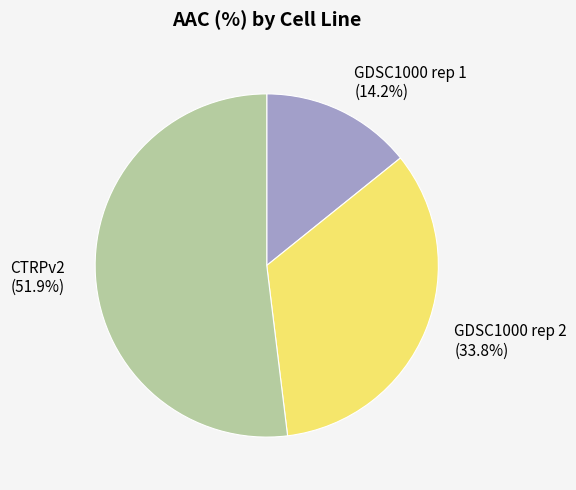

What portion of the pie excludes GDSC1000 rep 2?

66.2%